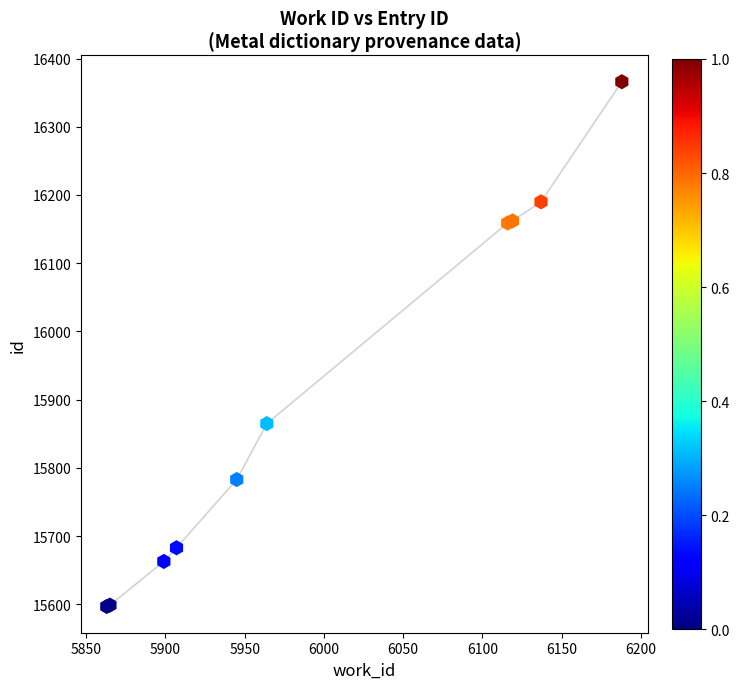

What Y value in the scatter plot is closest to 15981?

15865